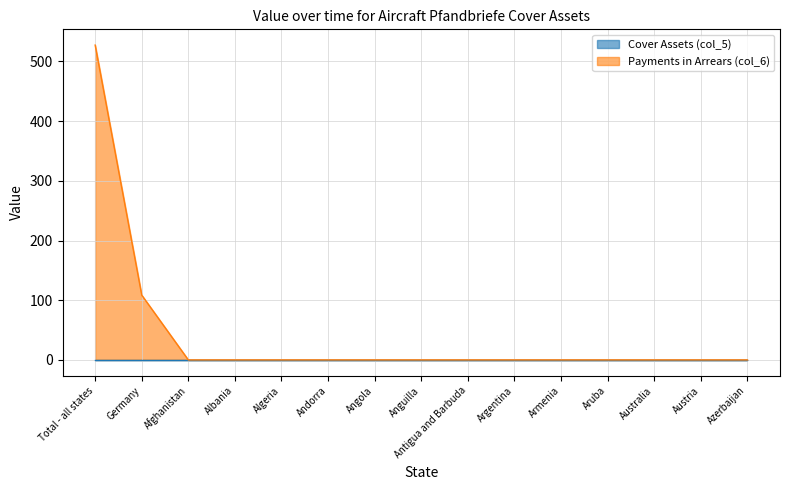

List the labels in order of value, largest first.

Total - all states, Germany, Afghanistan, Albania, Algeria, Andorra, Angola, Anguilla, Antigua and Barbuda, Argentina, Armenia, Aruba, Australia, Austria, Azerbaijan